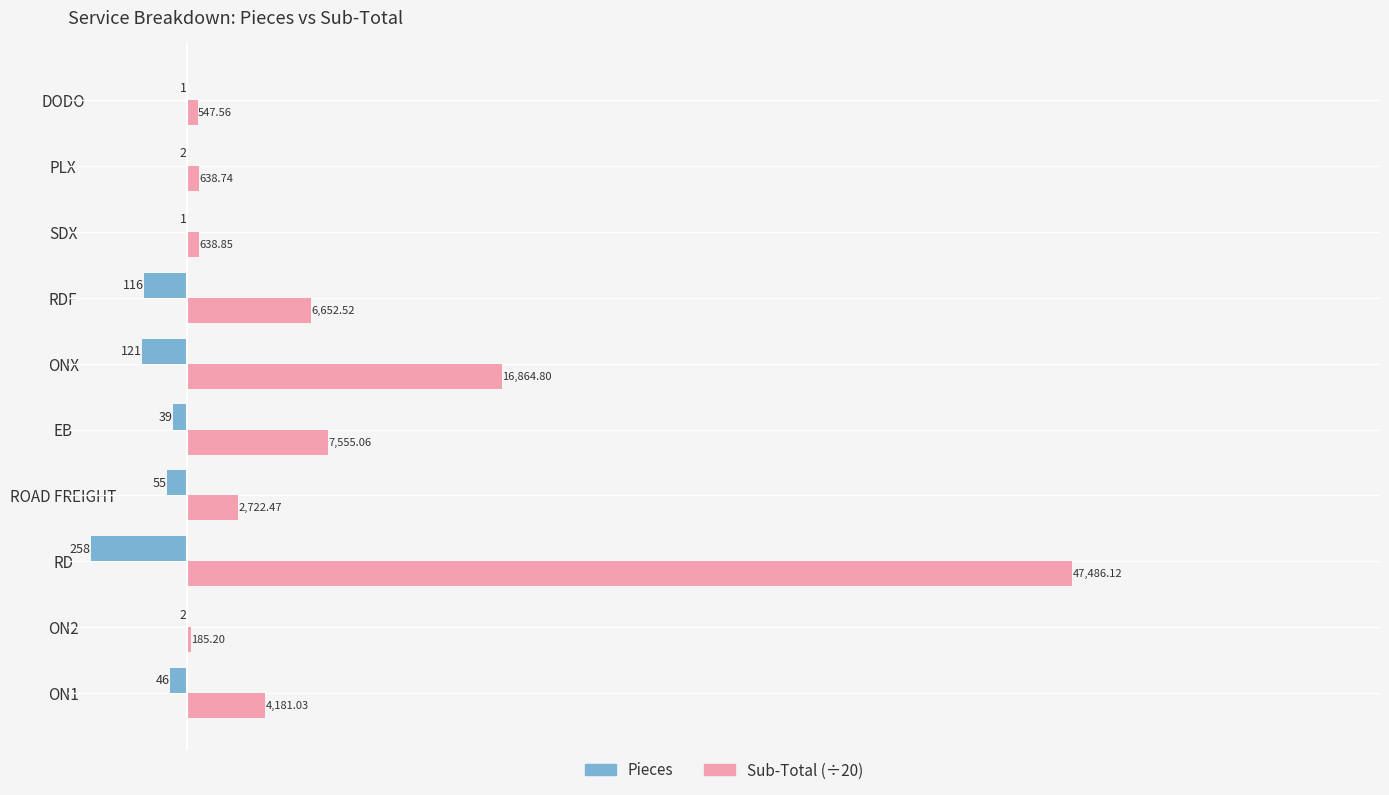

Which series has the widest spread of values?

Sub-Total (÷20)